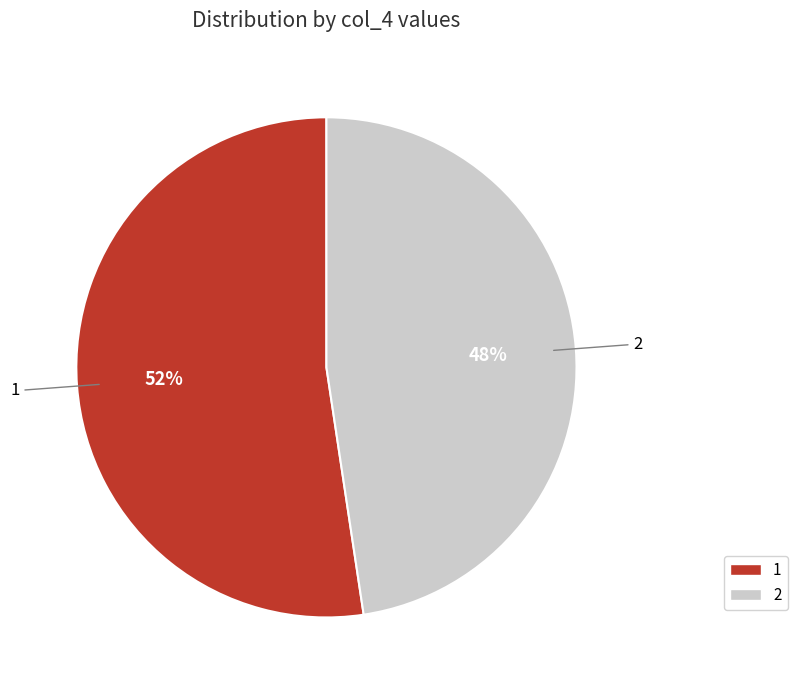

What is the ratio of the value at 1 to the value at 2?

1.1